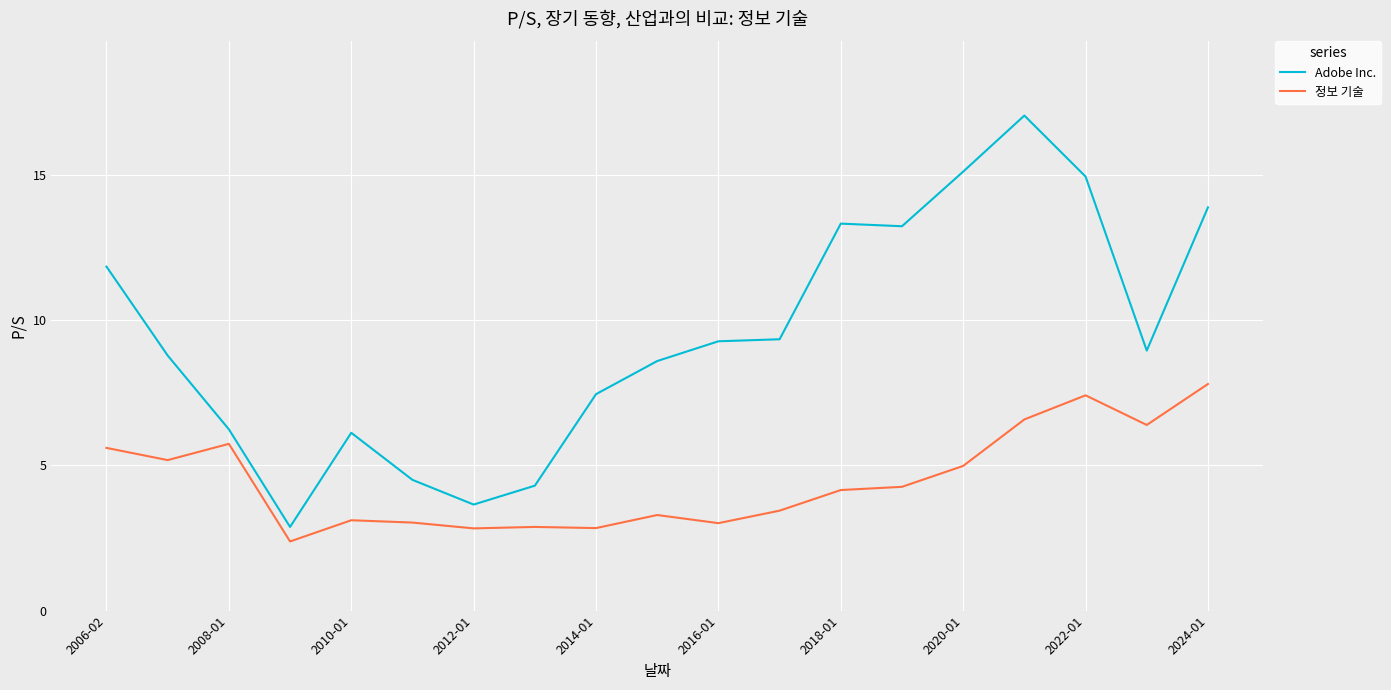

What is the maximum value shown in the chart?

17.0